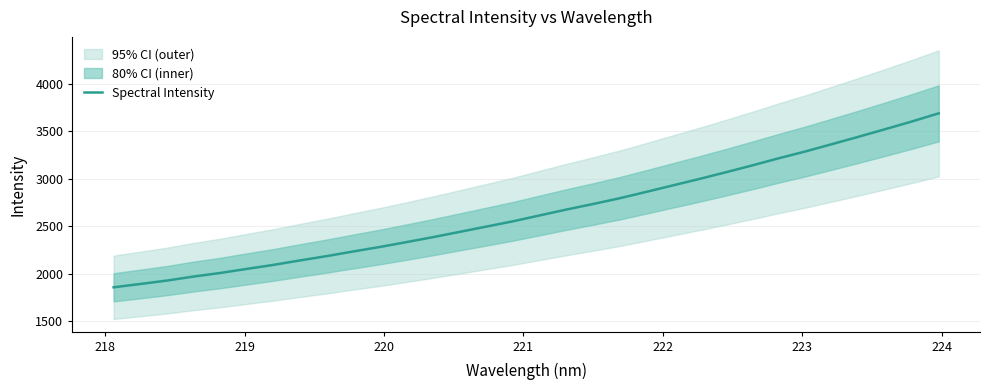

How many series are shown in this chart?

1